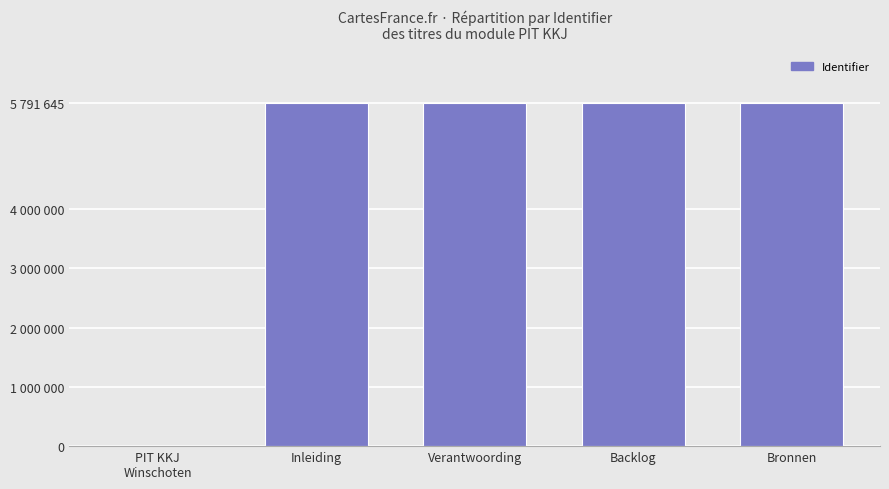

At which category does the chart reach its peak across all series?

Bronnen